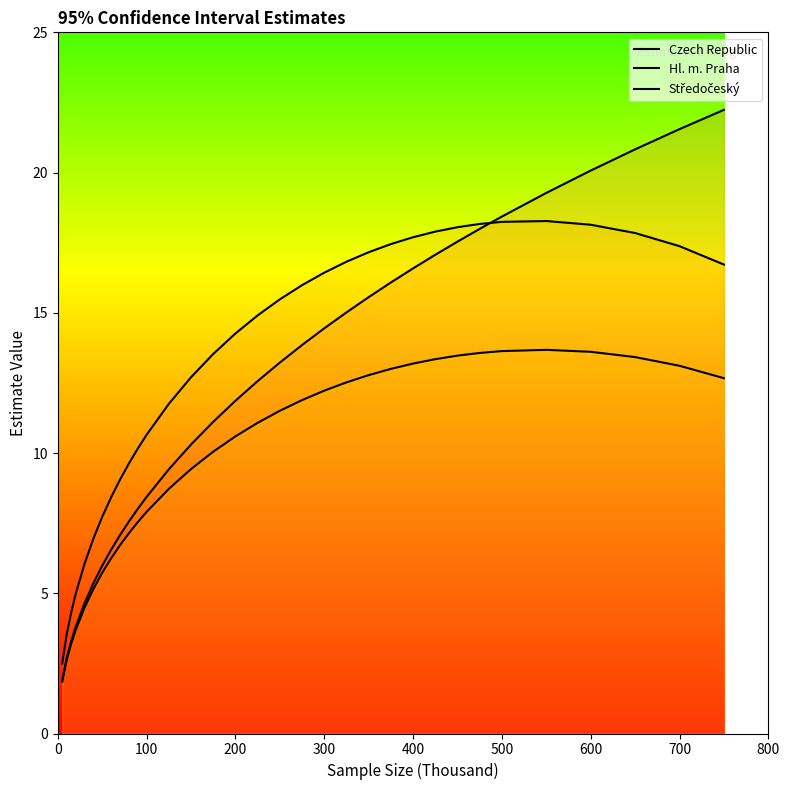

What is the value of the Středočeský point at the 4th from the left?

3.7